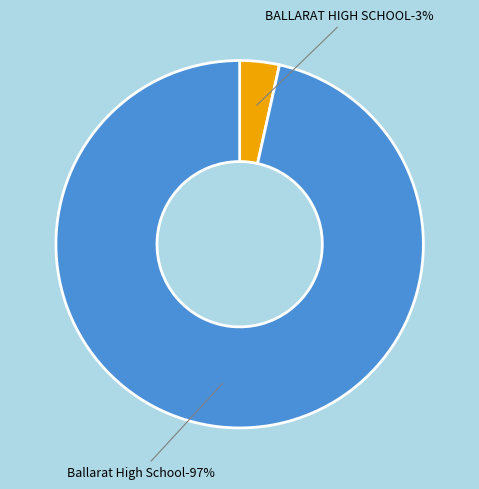

How many segments does this pie chart have?

2